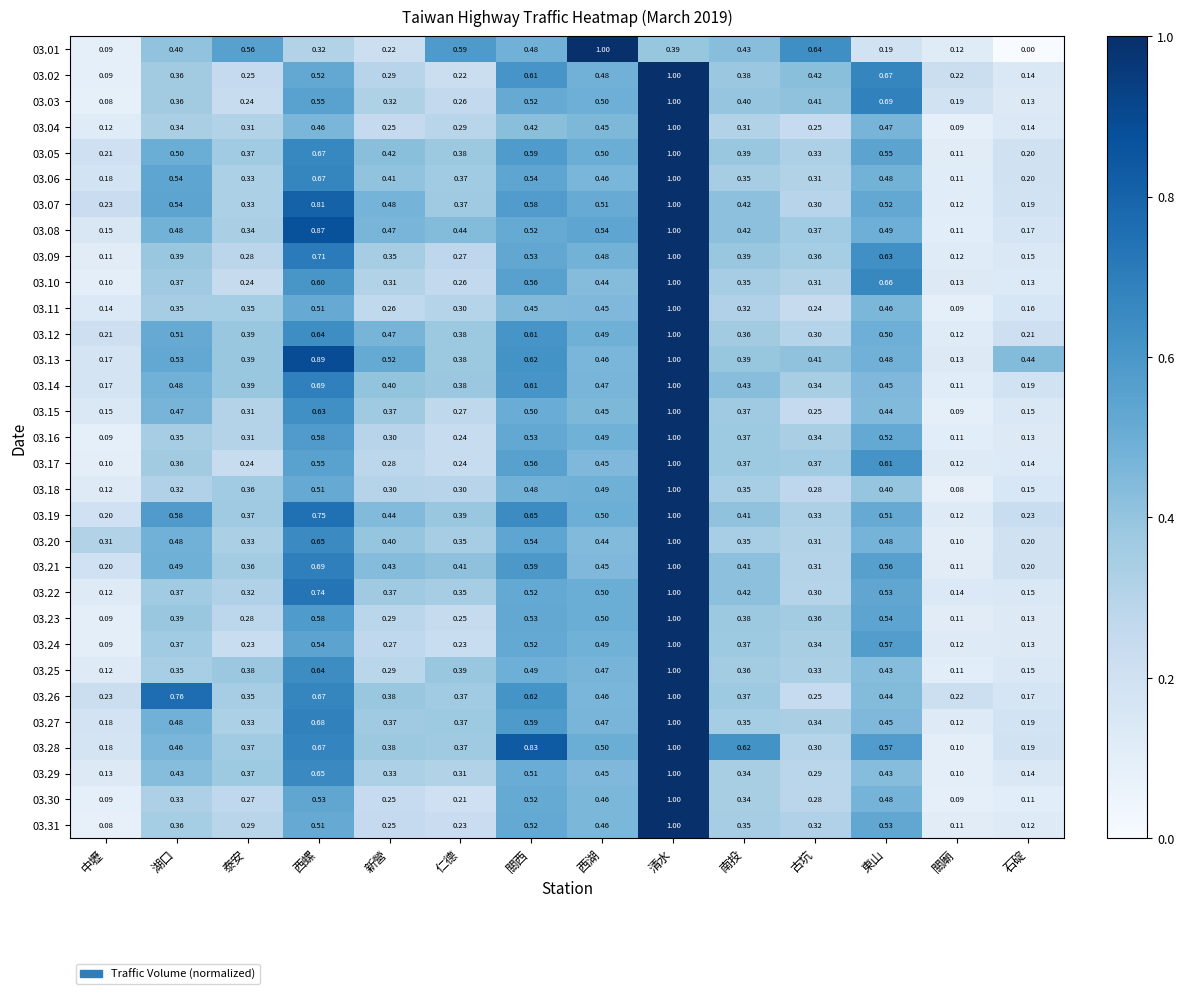

At which label is 03.23 closest to 0?

中壢